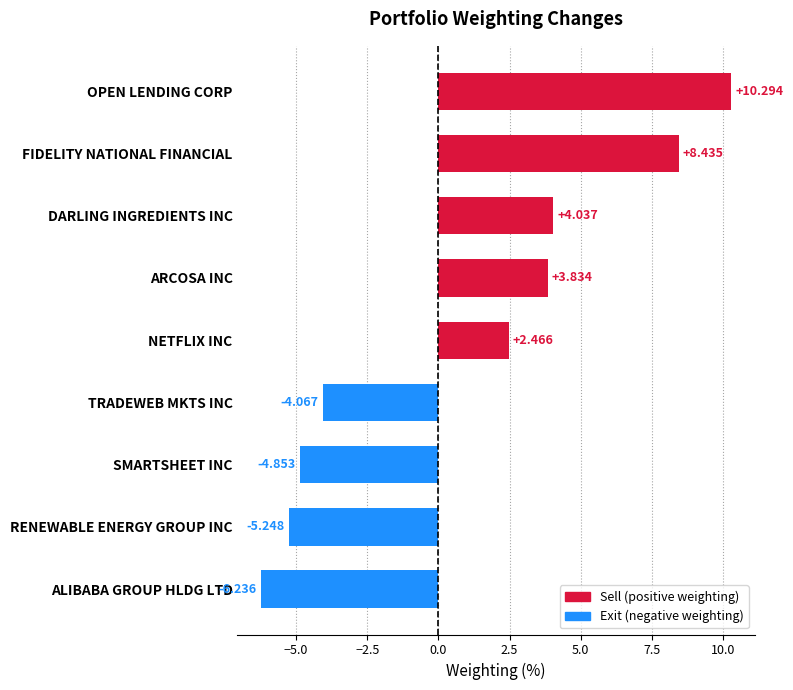

At which category does the chart reach its peak across all series?

OPEN LENDING CORP